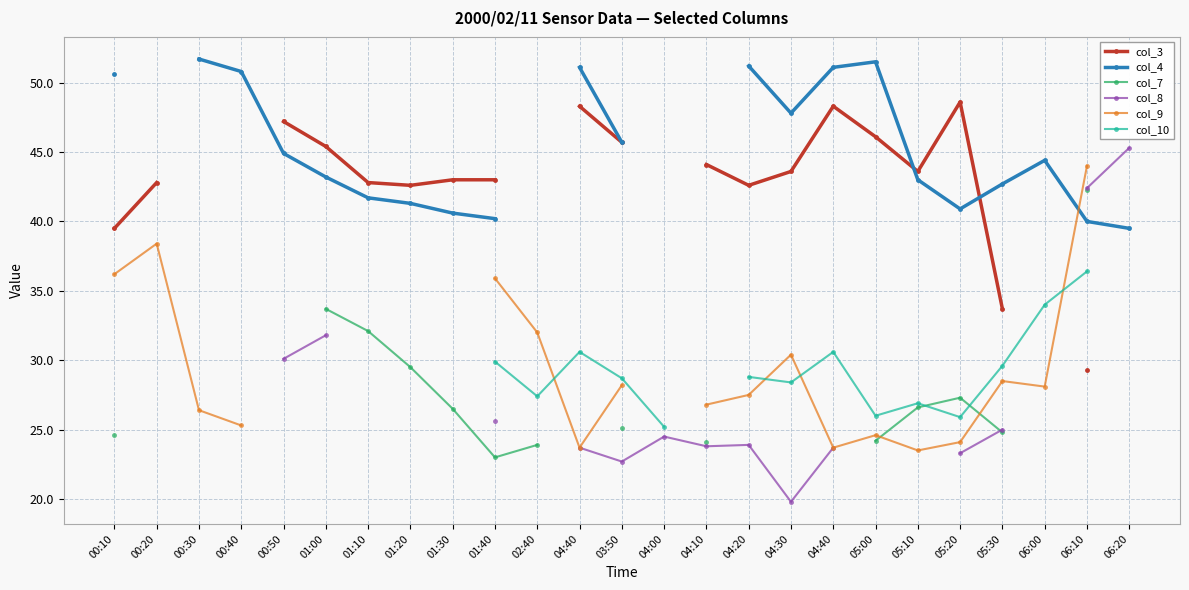

At which category does the chart reach its peak across all series?

00:30